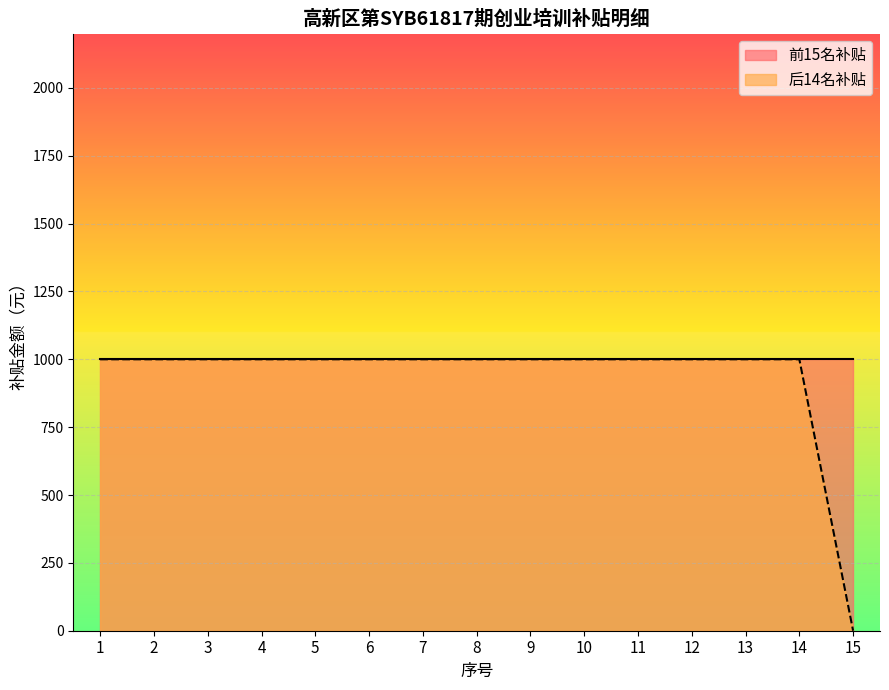

How many lines are shown in the chart?

1